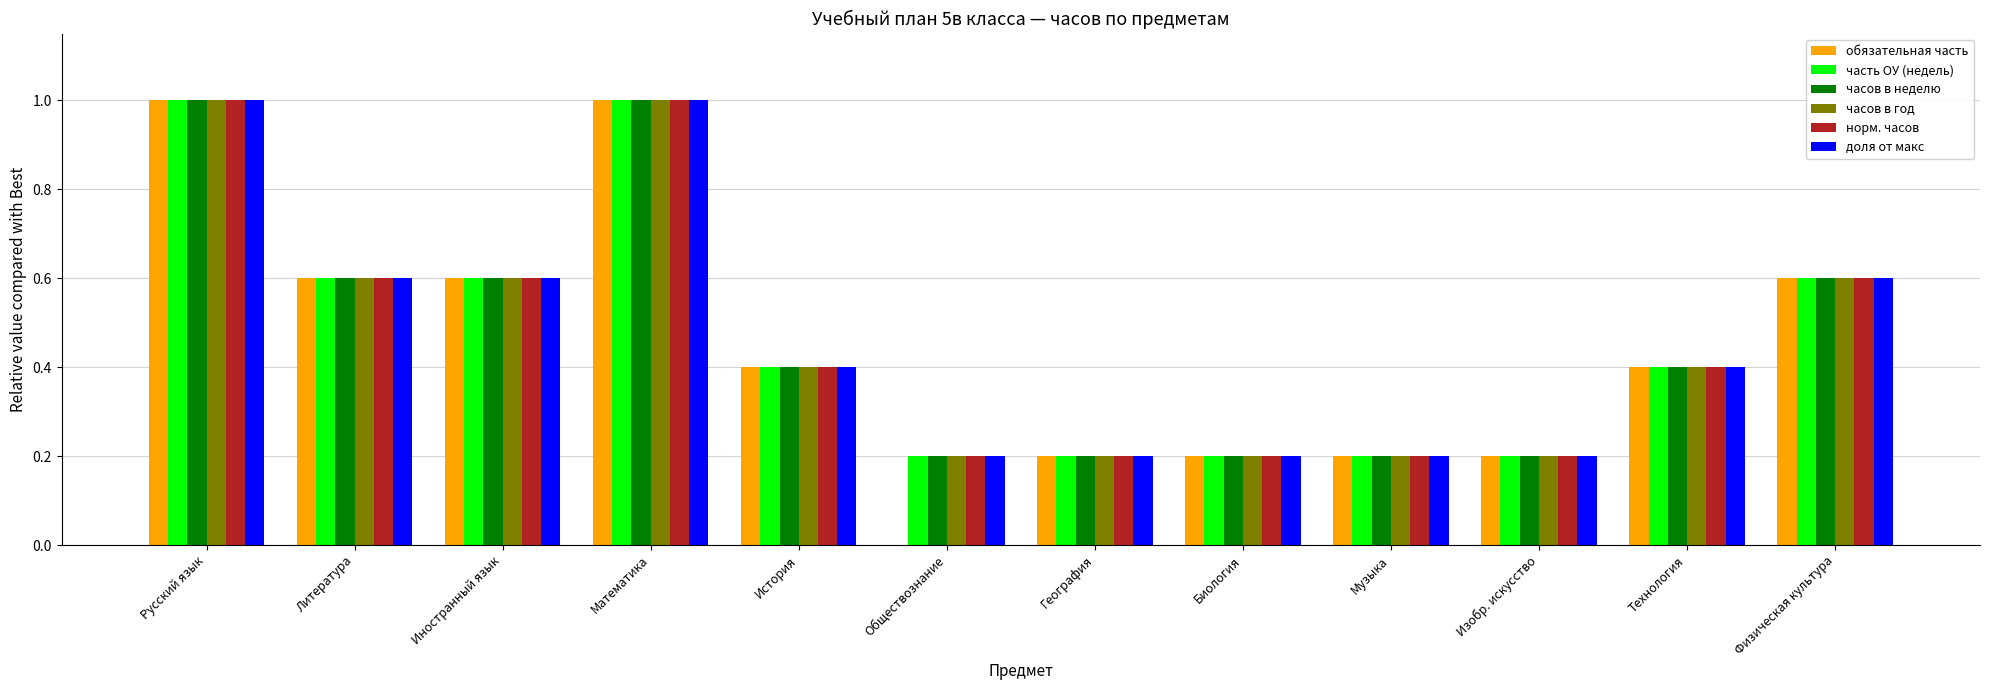

Is the value of доля от макс at Технология greater than the value of часов в год at Русский язык?

No